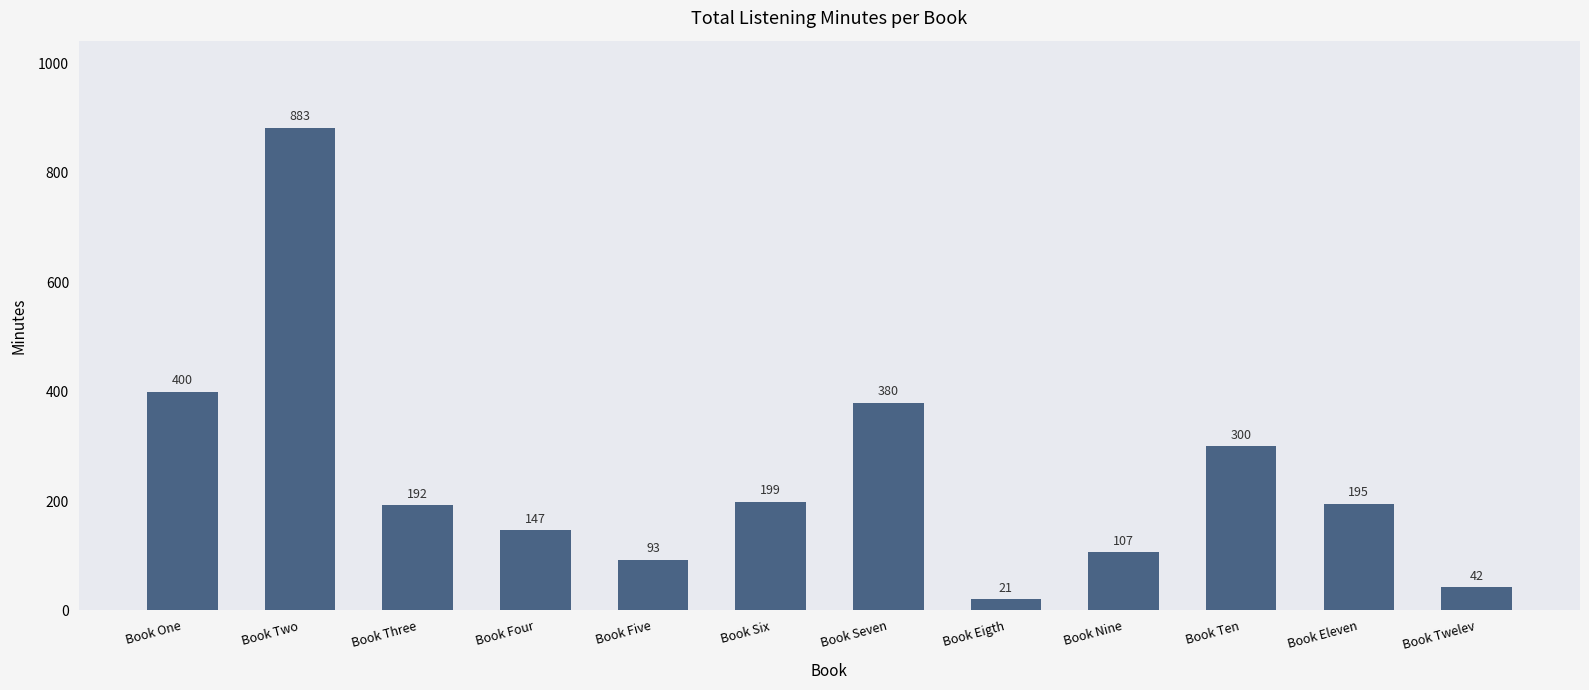

What is the label of the 2nd bar from the left?

Book Two